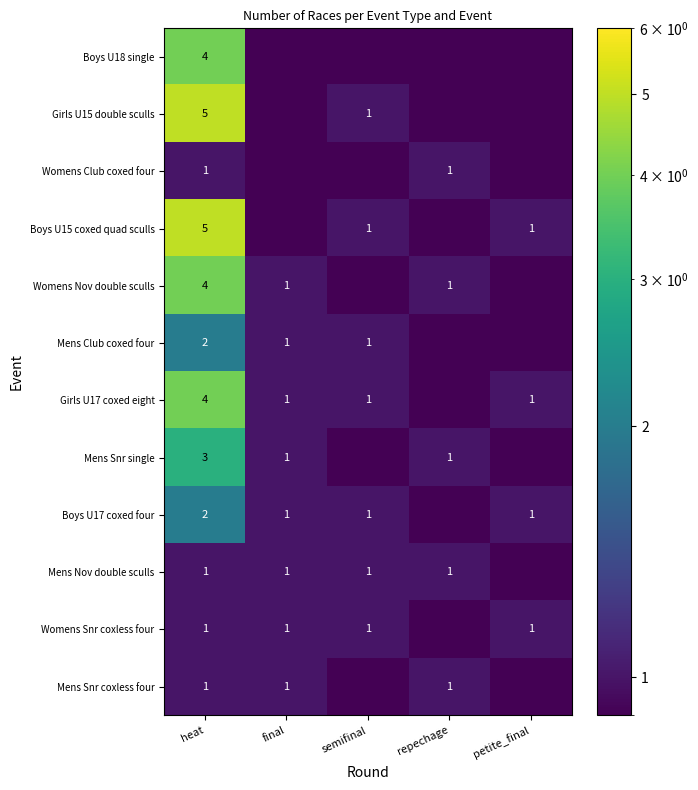

Which category has the highest value across all series?

heat